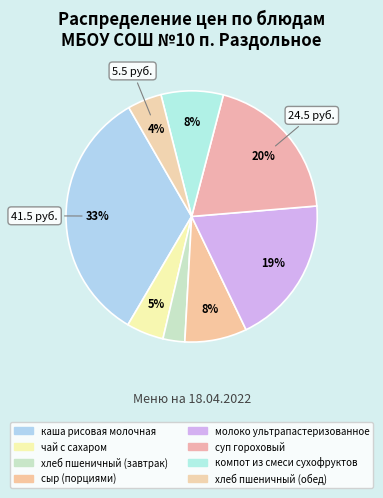

How many segments does this pie chart have?

8